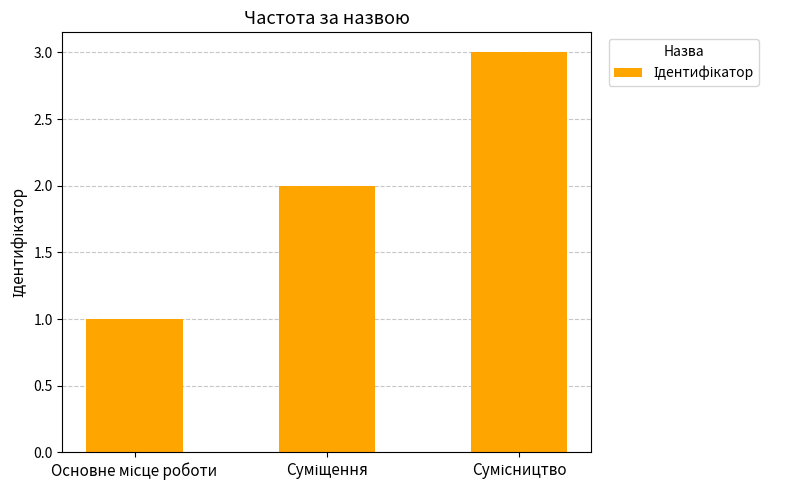

Count the number of data series in this chart.

1